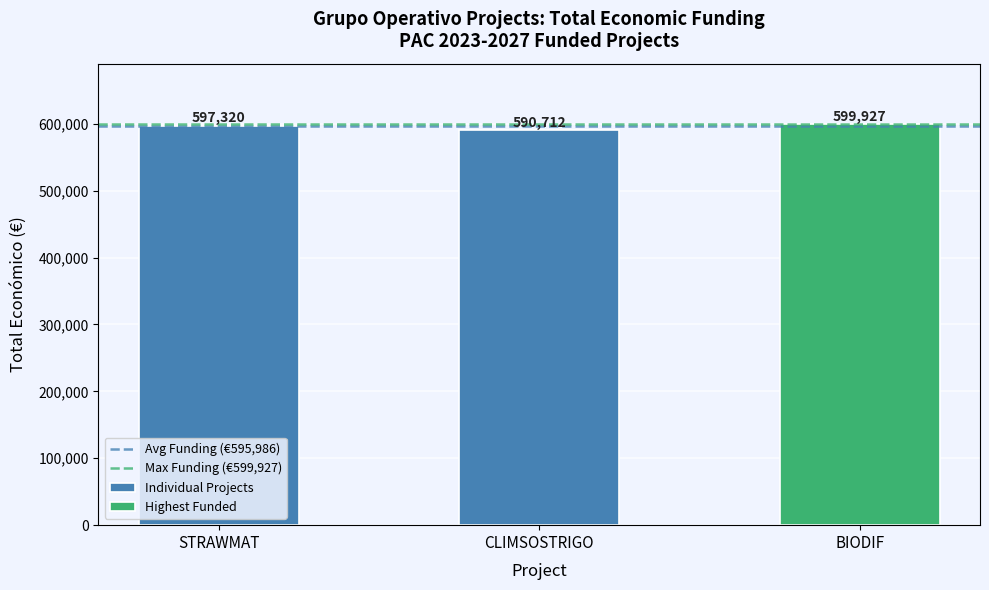

What is the spread (max minus min) of values at STRAWMAT?

3940.7